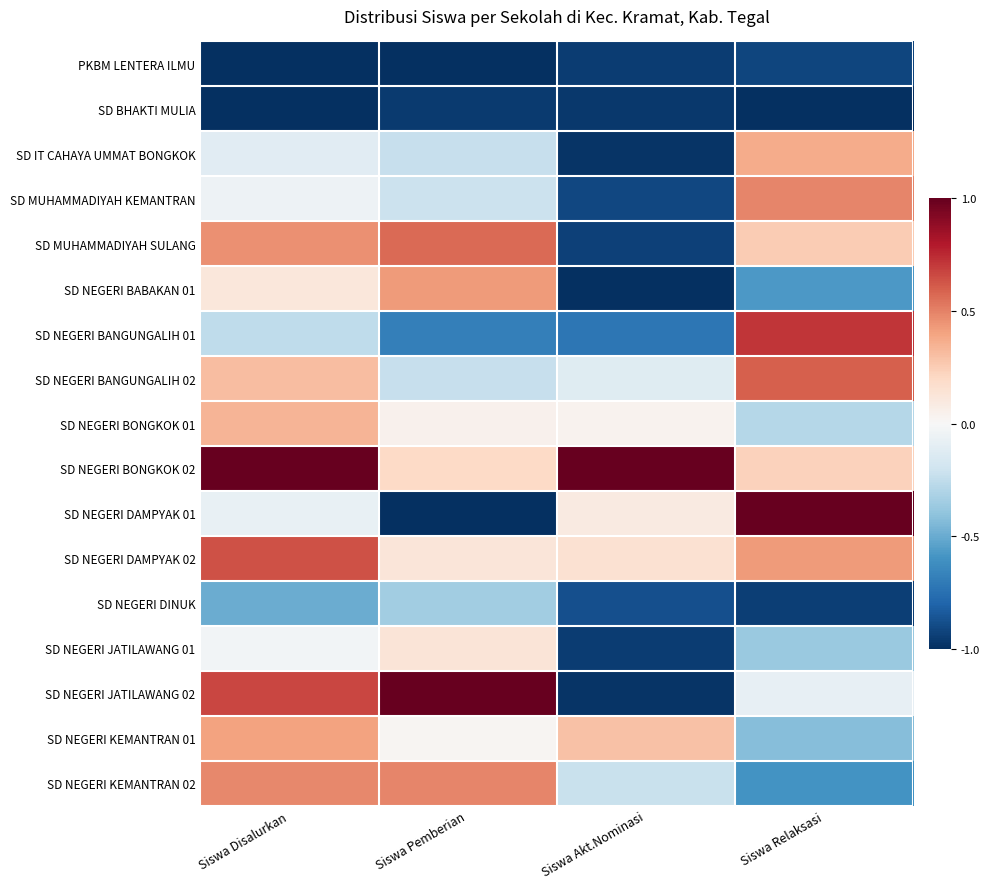

Reading right to left, extract all data points from this chart.

PKBM LENTERA ILMU: Siswa Relaksasi=-0.9	Siswa Akt.Nominasi=-0.9	Siswa Pemberian=-1.0	Siswa Disalurkan=-1.0
SD BHAKTI MULIA: Siswa Relaksasi=-1.0	Siswa Akt.Nominasi=-1.0	Siswa Pemberian=-1.0	Siswa Disalurkan=-1.0
SD IT CAHAYA UMMAT BONGKOK: Siswa Relaksasi=0.4	Siswa Akt.Nominasi=-1.0	Siswa Pemberian=-0.2	Siswa Disalurkan=-0.1
SD MUHAMMADIYAH KEMANTRAN: Siswa Relaksasi=0.5	Siswa Akt.Nominasi=-0.9	Siswa Pemberian=-0.2	Siswa Disalurkan=-0.1
SD MUHAMMADIYAH SULANG: Siswa Relaksasi=0.3	Siswa Akt.Nominasi=-0.9	Siswa Pemberian=0.6	Siswa Disalurkan=0.5
SD NEGERI BABAKAN 01: Siswa Relaksasi=-0.6	Siswa Akt.Nominasi=-1.0	Siswa Pemberian=0.4	Siswa Disalurkan=0.1
SD NEGERI BANGUNGALIH 01: Siswa Relaksasi=0.7	Siswa Akt.Nominasi=-0.7	Siswa Pemberian=-0.7	Siswa Disalurkan=-0.3
SD NEGERI BANGUNGALIH 02: Siswa Relaksasi=0.6	Siswa Akt.Nominasi=-0.1	Siswa Pemberian=-0.2	Siswa Disalurkan=0.3
SD NEGERI BONGKOK 01: Siswa Relaksasi=-0.3	Siswa Akt.Nominasi=0.0	Siswa Pemberian=0.0	Siswa Disalurkan=0.3
SD NEGERI BONGKOK 02: Siswa Relaksasi=0.2	Siswa Akt.Nominasi=1.0	Siswa Pemberian=0.2	Siswa Disalurkan=1.0
SD NEGERI DAMPYAK 01: Siswa Relaksasi=1.0	Siswa Akt.Nominasi=0.1	Siswa Pemberian=-1.0	Siswa Disalurkan=-0.1
SD NEGERI DAMPYAK 02: Siswa Relaksasi=0.4	Siswa Akt.Nominasi=0.2	Siswa Pemberian=0.1	Siswa Disalurkan=0.6
SD NEGERI DINUK: Siswa Relaksasi=-0.9	Siswa Akt.Nominasi=-0.9	Siswa Pemberian=-0.3	Siswa Disalurkan=-0.5
SD NEGERI JATILAWANG 01: Siswa Relaksasi=-0.4	Siswa Akt.Nominasi=-0.9	Siswa Pemberian=0.1	Siswa Disalurkan=-0.0
SD NEGERI JATILAWANG 02: Siswa Relaksasi=-0.1	Siswa Akt.Nominasi=-1.0	Siswa Pemberian=1.0	Siswa Disalurkan=0.7
SD NEGERI KEMANTRAN 01: Siswa Relaksasi=-0.4	Siswa Akt.Nominasi=0.3	Siswa Pemberian=0.0	Siswa Disalurkan=0.4
SD NEGERI KEMANTRAN 02: Siswa Relaksasi=-0.6	Siswa Akt.Nominasi=-0.2	Siswa Pemberian=0.5	Siswa Disalurkan=0.5